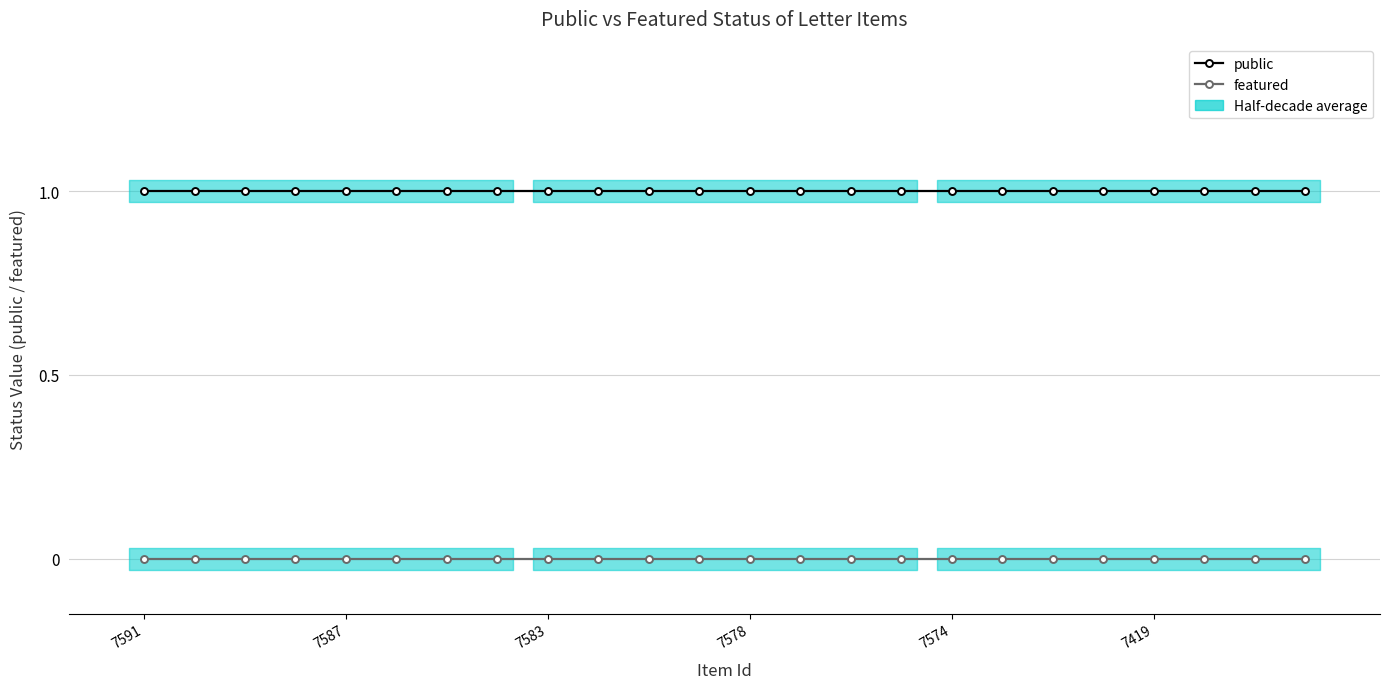

Is this an area chart (filled region under the line)?

No